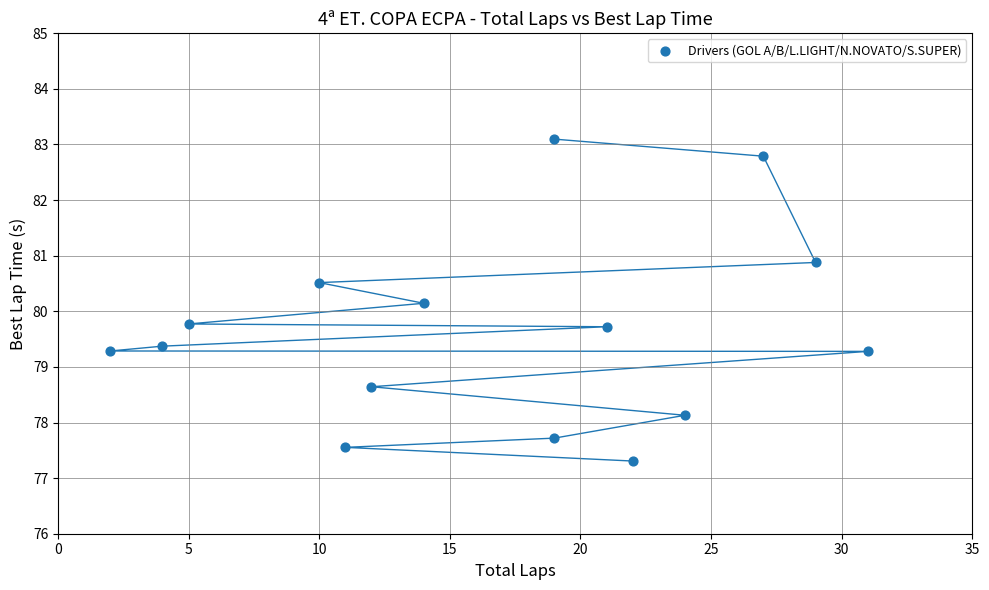

What is the range of X values (max minus min)?

29.0